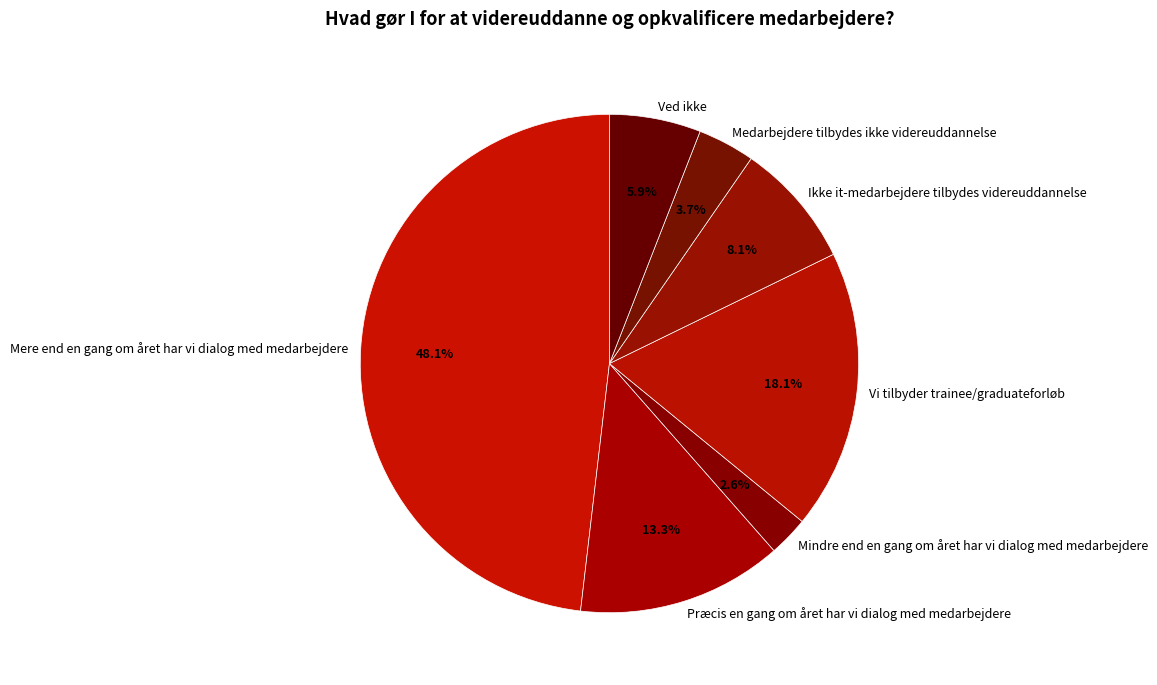

What percentage is the Ved ikke slice, to the nearest percent?

6%